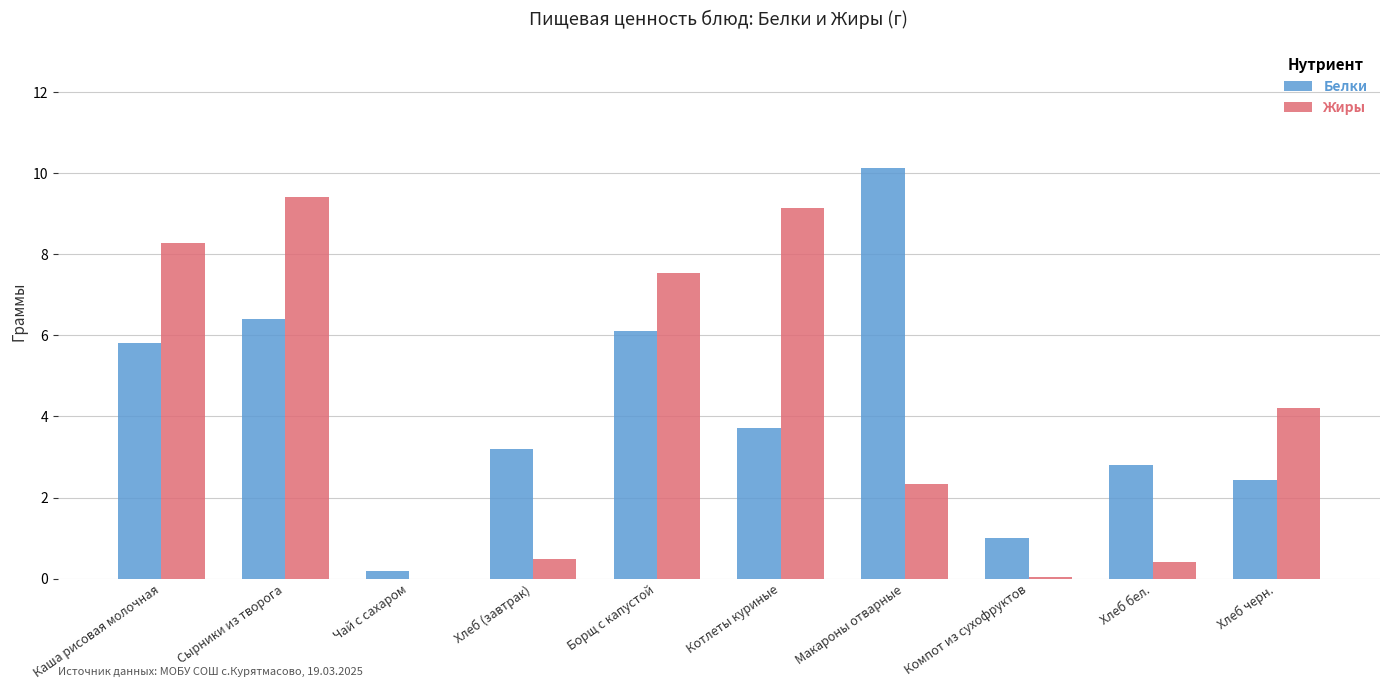

How many data points in Белки are above 3?

6